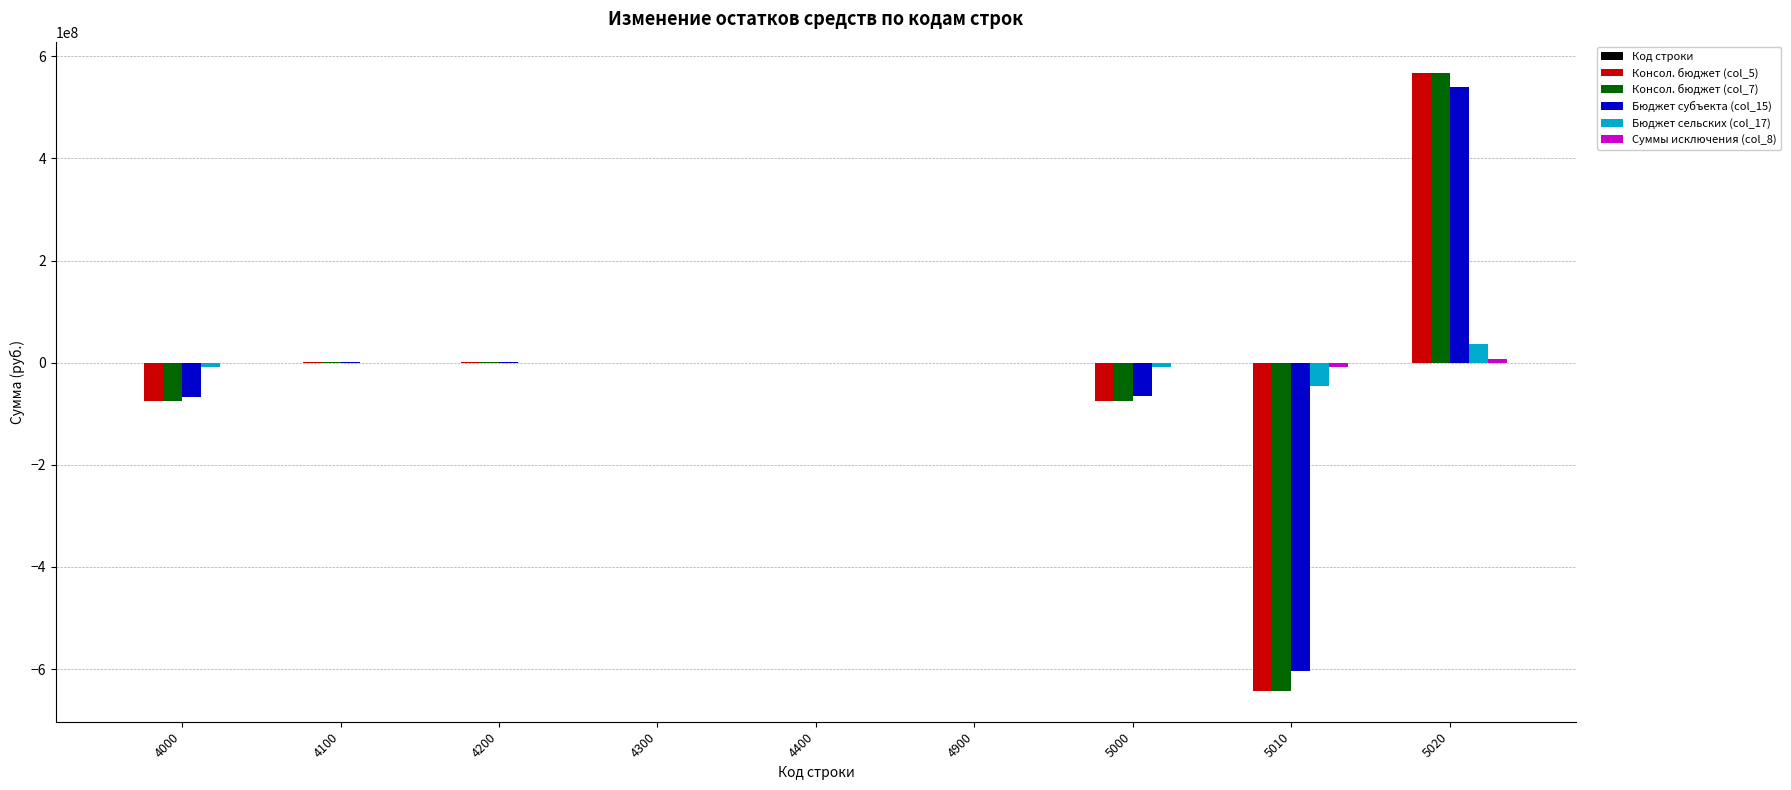

What is the highest value of the Бюджет субъекта (col_15) series?

538966883.9